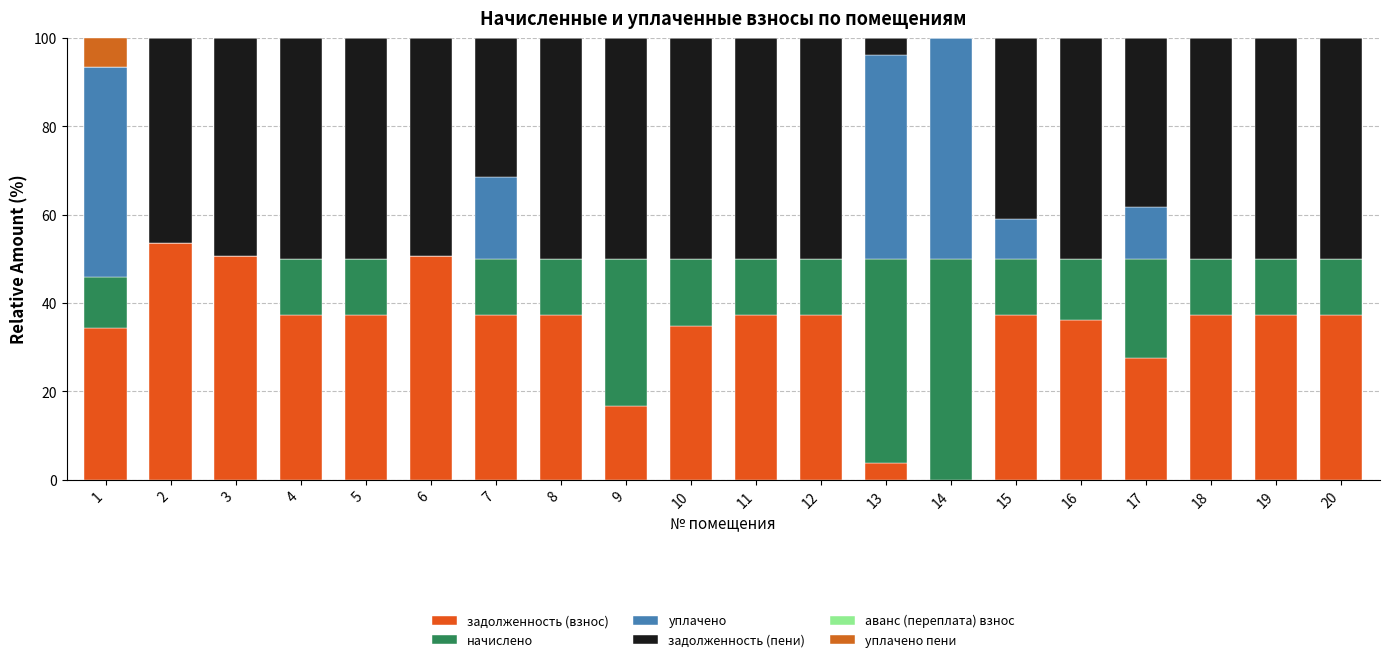

Are the bars horizontal?

No